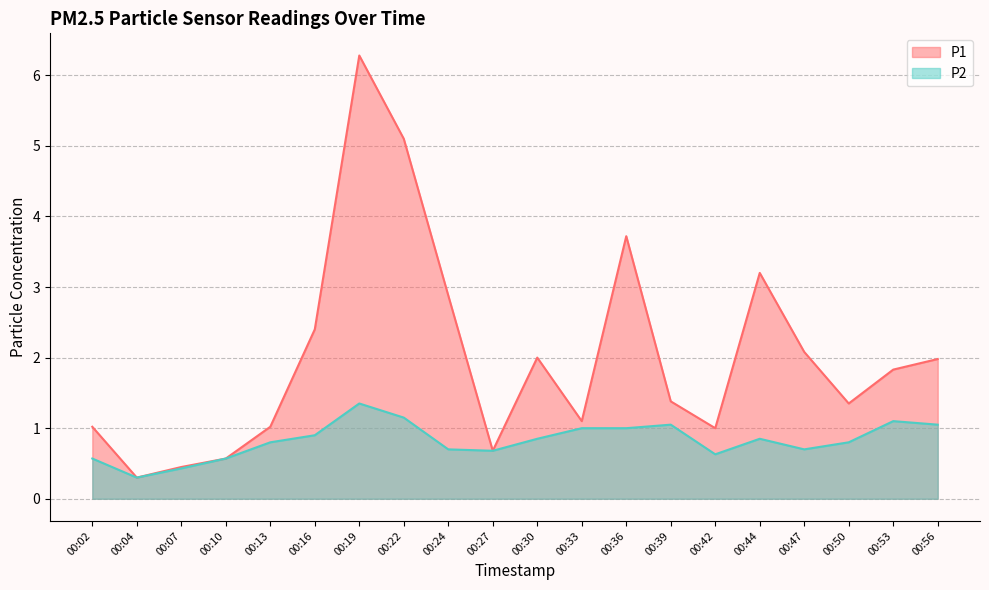

True or false: P1 and P2 intersect in this chart.

False